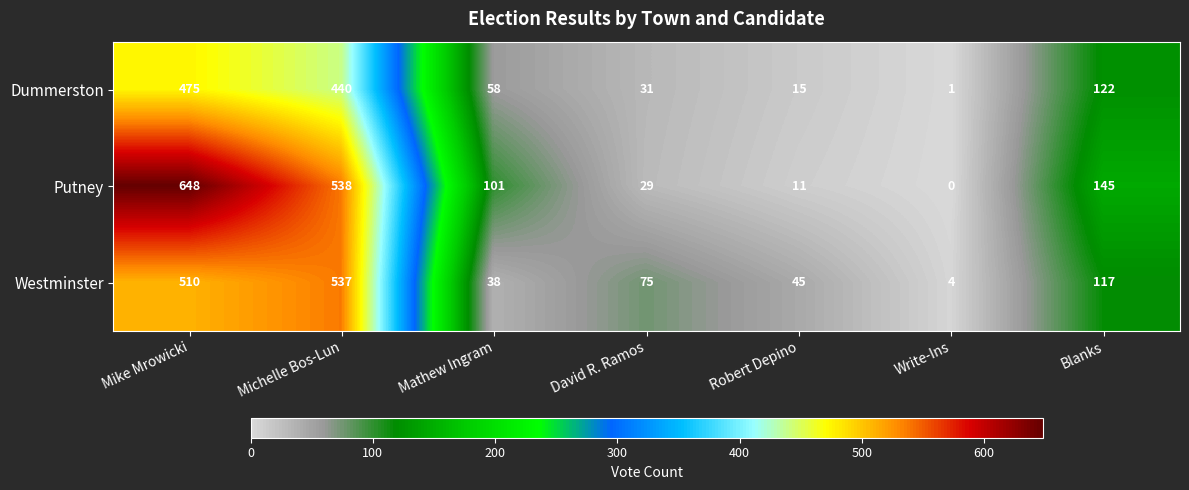

What is the difference between the second highest and minimum values in the Westminster series?

506